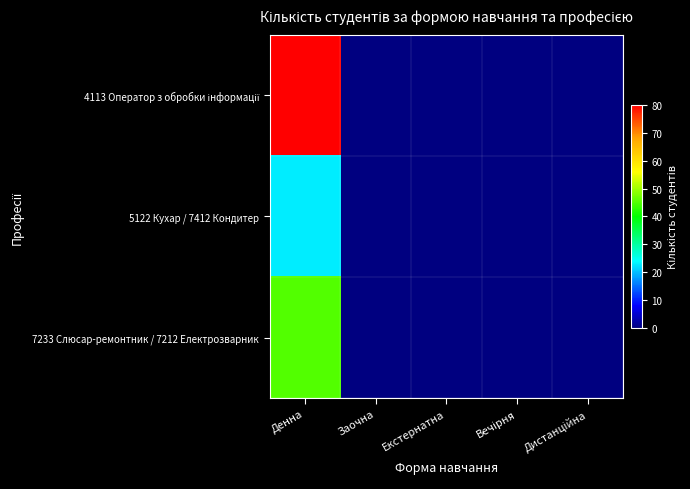

What is the maximum value shown in the chart?

80